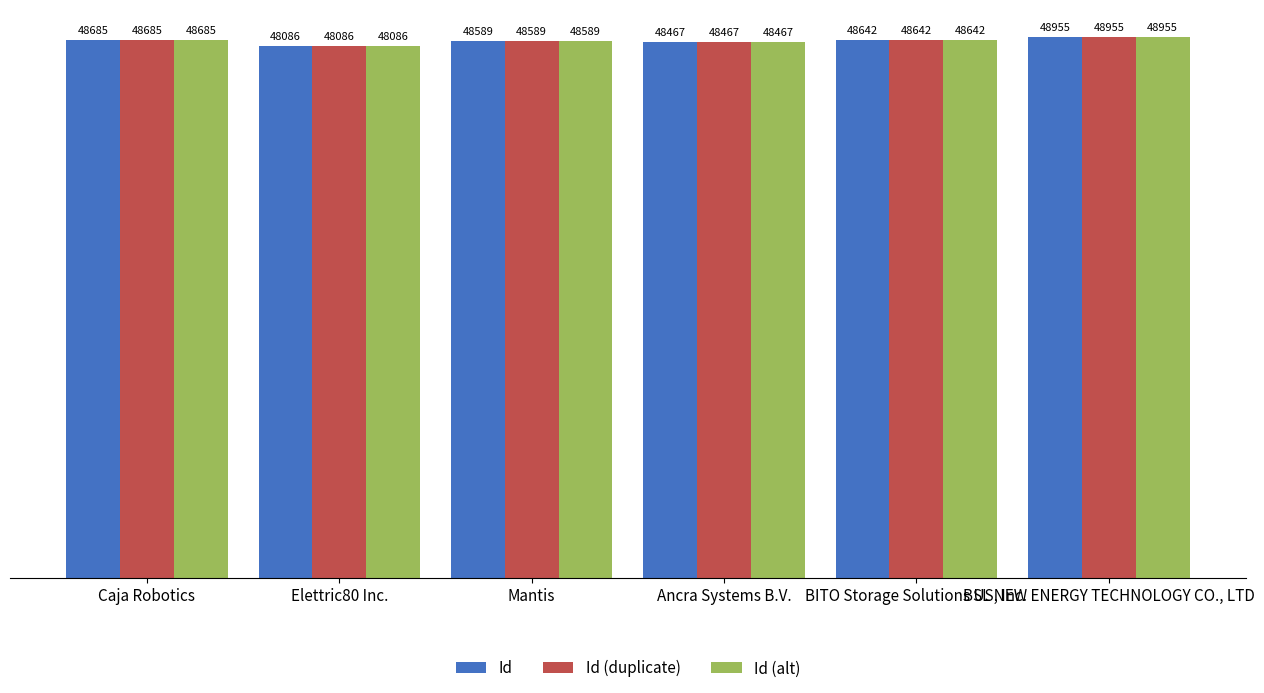

At how many categories does at least one series exceed 48839?

1